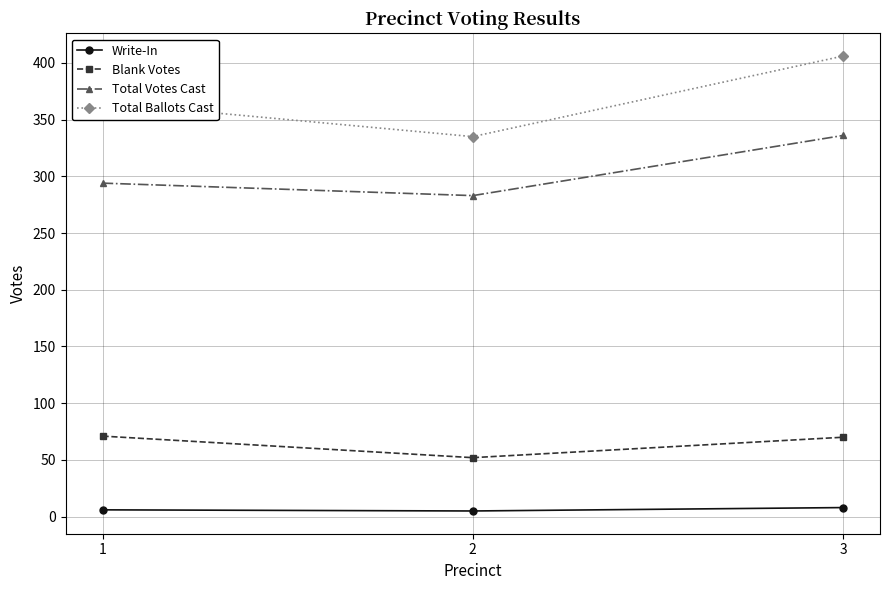

Rank the series by their maximum value, from lowest to highest.

Write-In, Blank Votes, Total Votes Cast, Total Ballots Cast